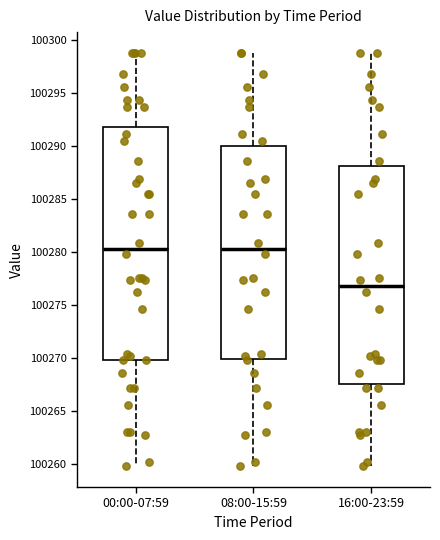

Which box's median line is the lowest?

16:00-23:59